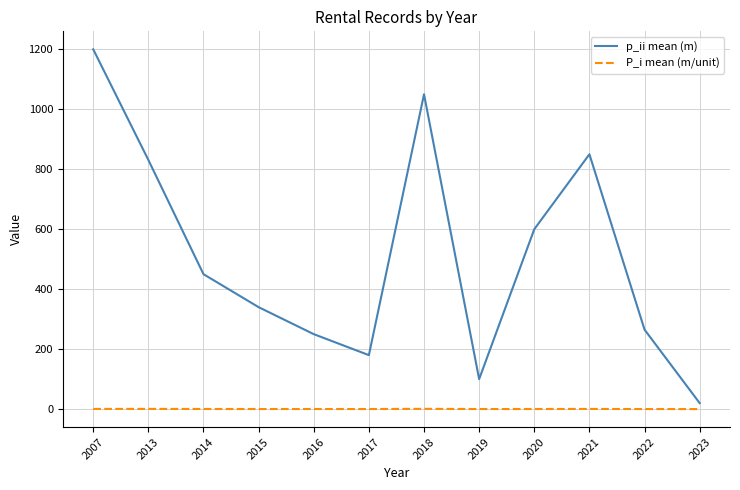

At how many categories does at least one series exceed 324?

7